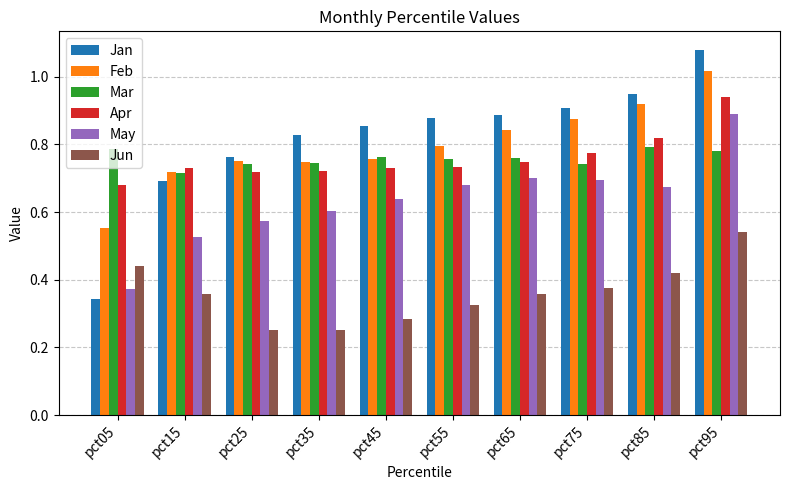

Which series changed the most between pct45 and pct75?

Feb